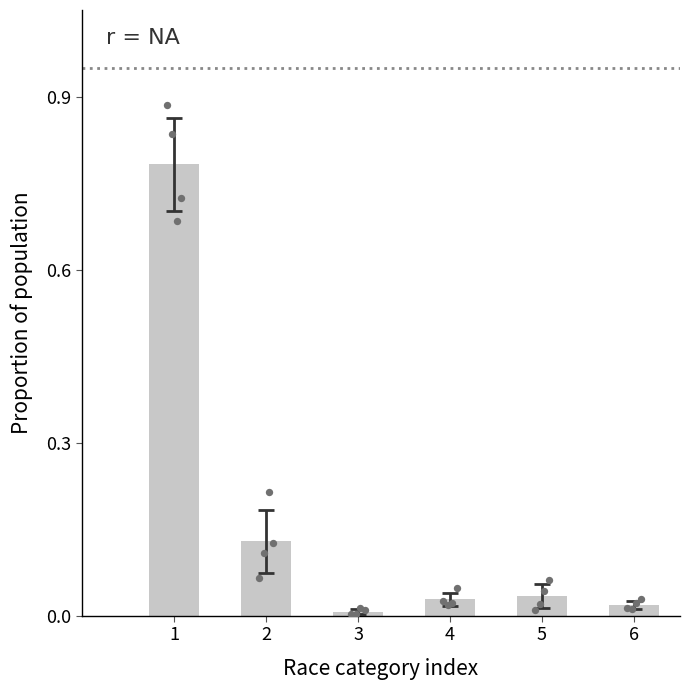

Between 5 and 4, which is larger?

5